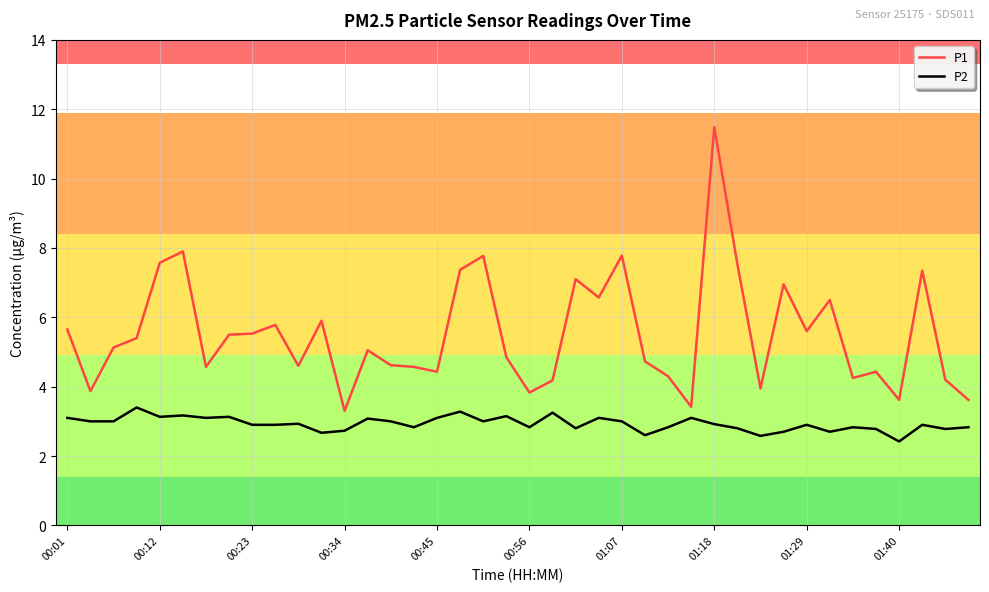

Which series has the largest range (max minus min)?

P1